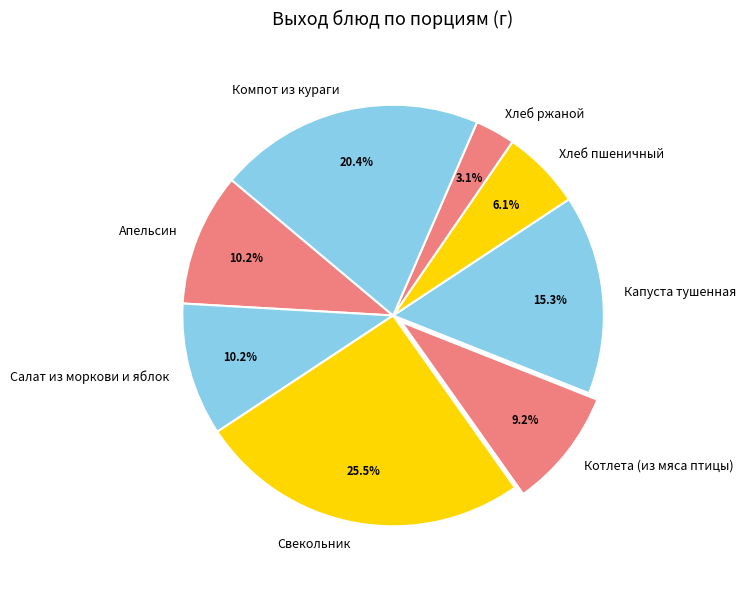

The Хлеб ржаной slice represents 12% of the pie. True or false?

False